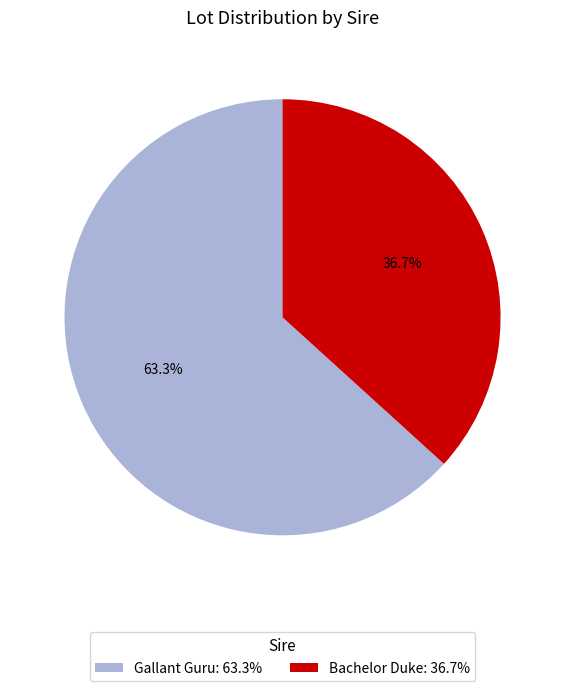

What is the largest slice in the pie chart?

Gallant Guru: 63.3%